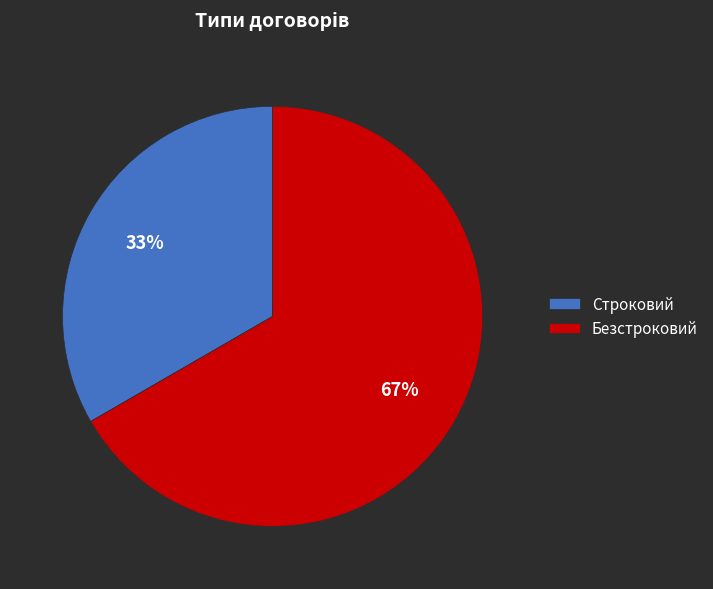

Is there any slice that represents more than half of the pie?

Yes